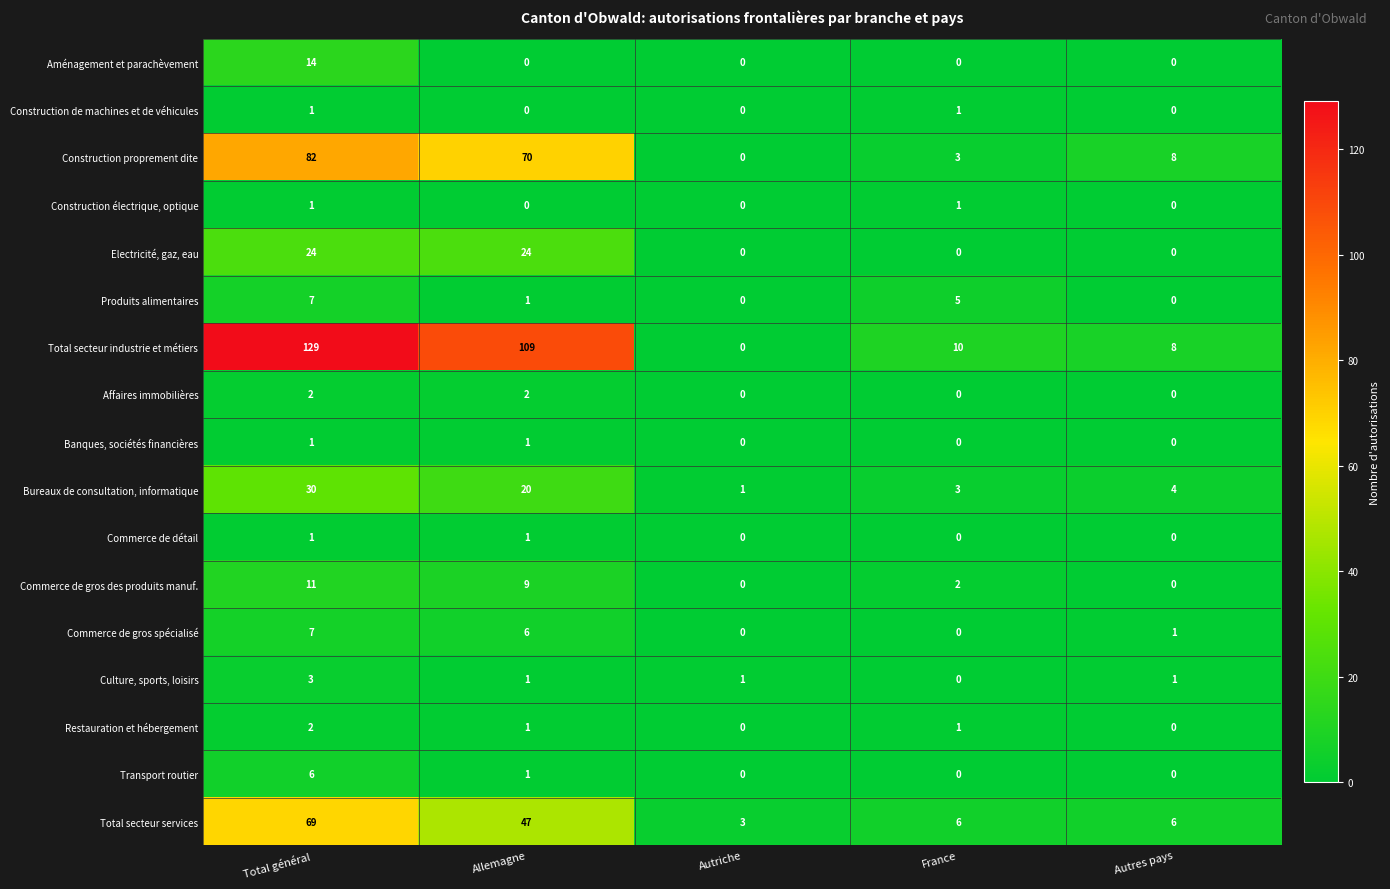

Which series changed the most between Allemagne and Autres pays?

Total secteur industrie et métiers